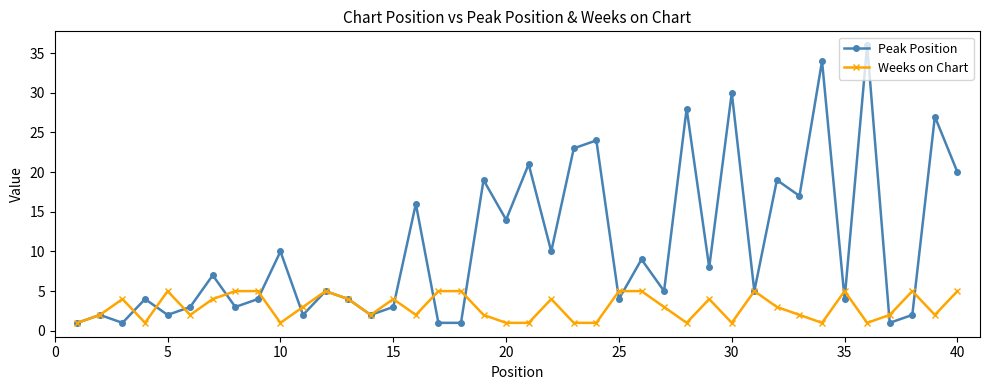

Count the number of categories in the chart.

40